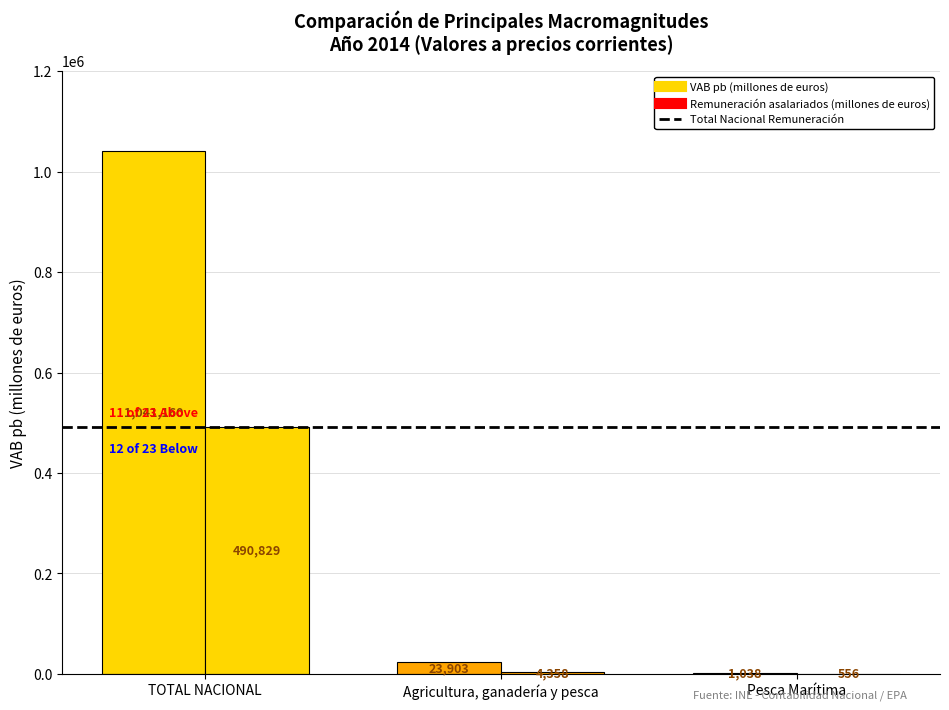

True or false: VAB pb (millones de euros) has a value of 31402.2 at Agricultura, ganadería y pesca.

False